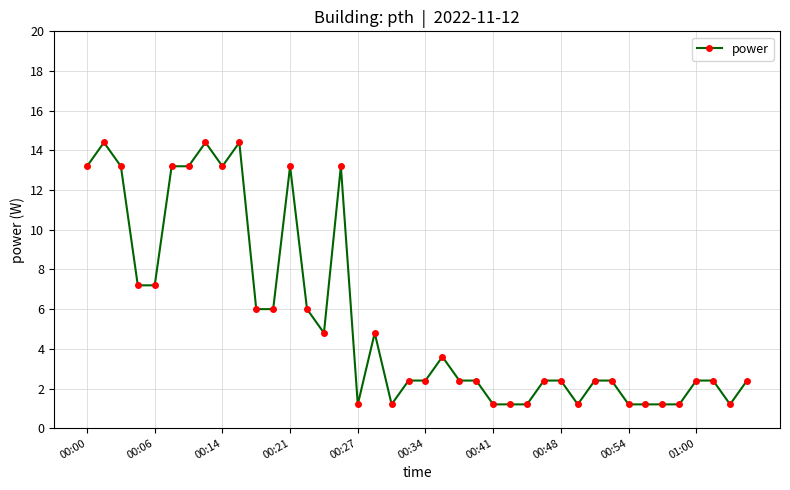

What is the value of the 35th point from the left?

1.2